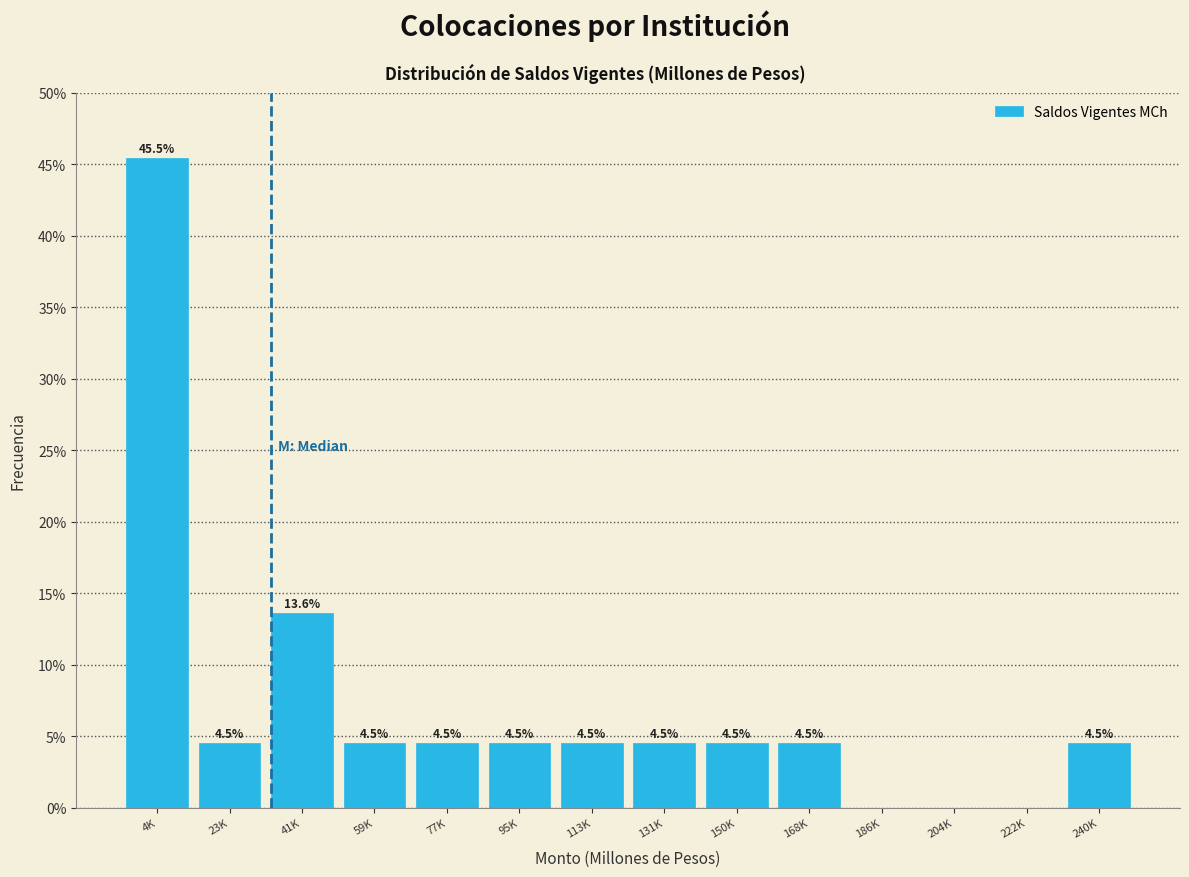

Reading left to right, extract all data points from this chart.

4K=45.5	23K=4.5	41K=13.6	59K=4.5	77K=4.5	95K=4.5	113K=4.5	131K=4.5	150K=4.5	168K=4.5	186K=0.0	204K=0.0	222K=0.0	240K=4.5